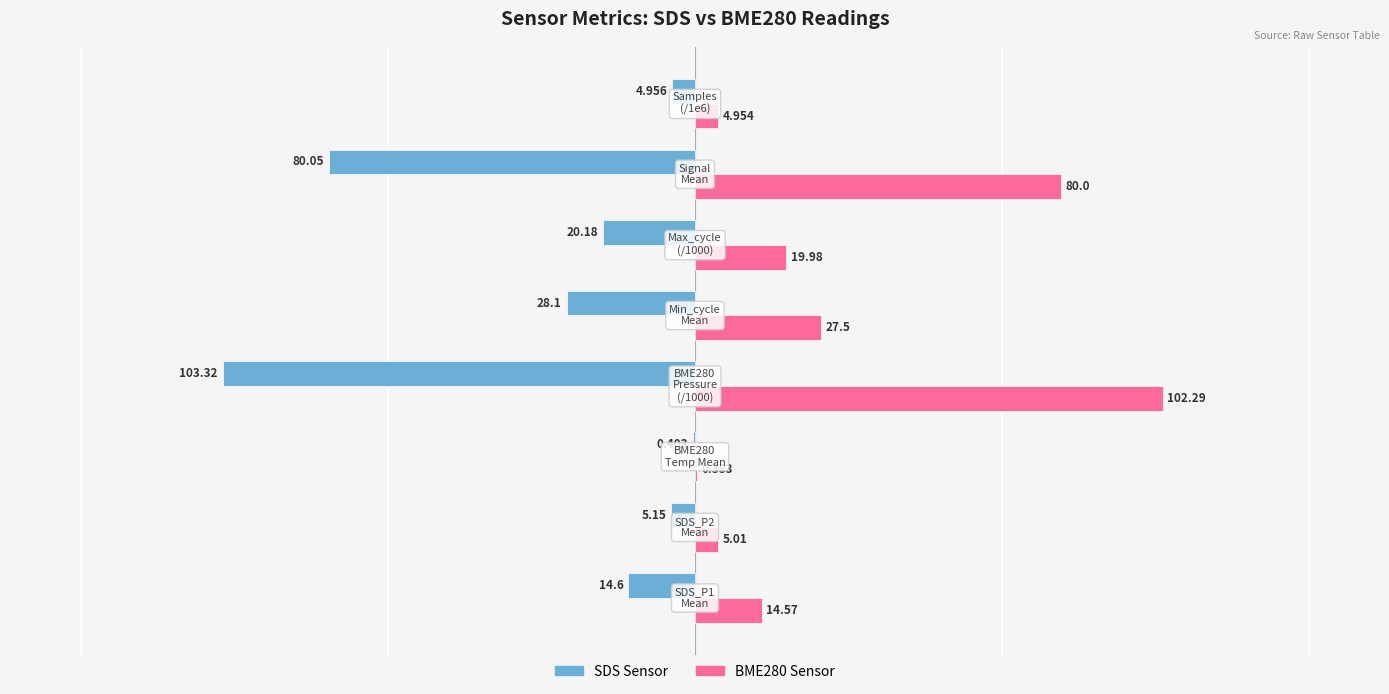

What are all the series names shown in the legend?

SDS Sensor, BME280 Sensor